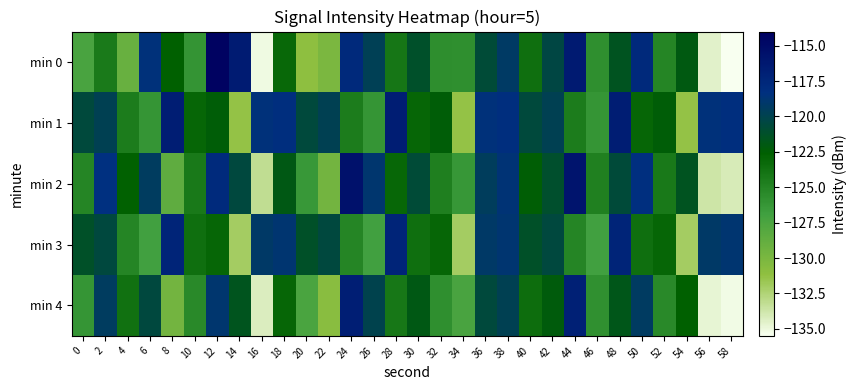

What is the greatest value displayed?

-114.3